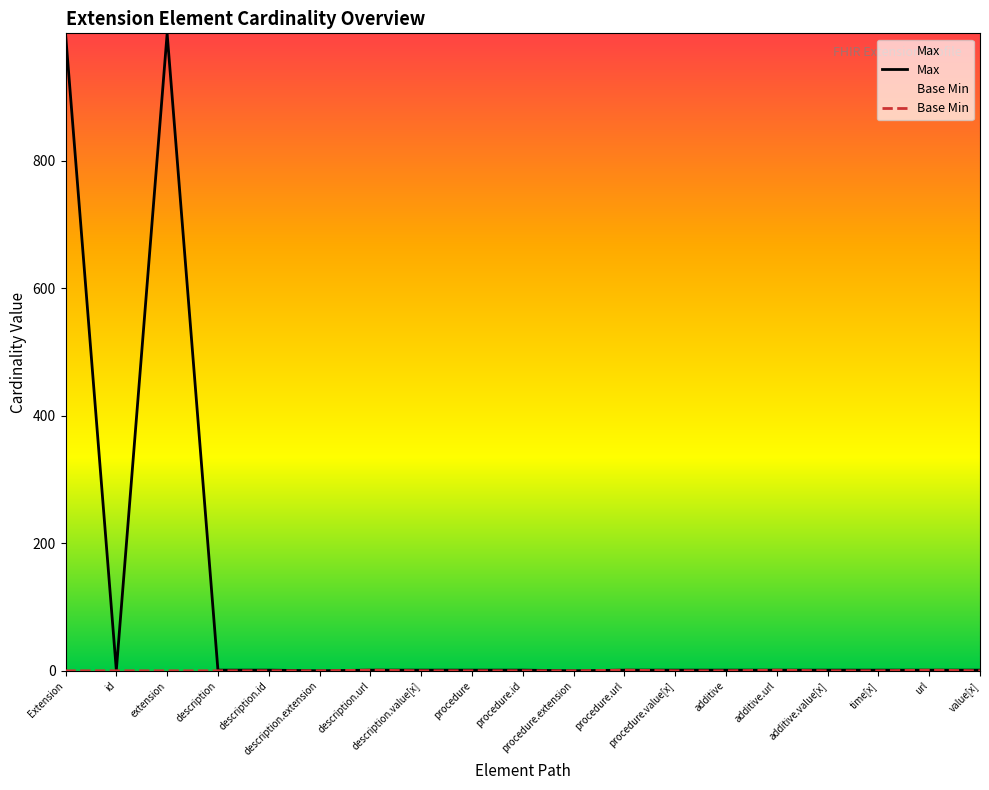

True or false: Max and Base Min cross at least once.

False